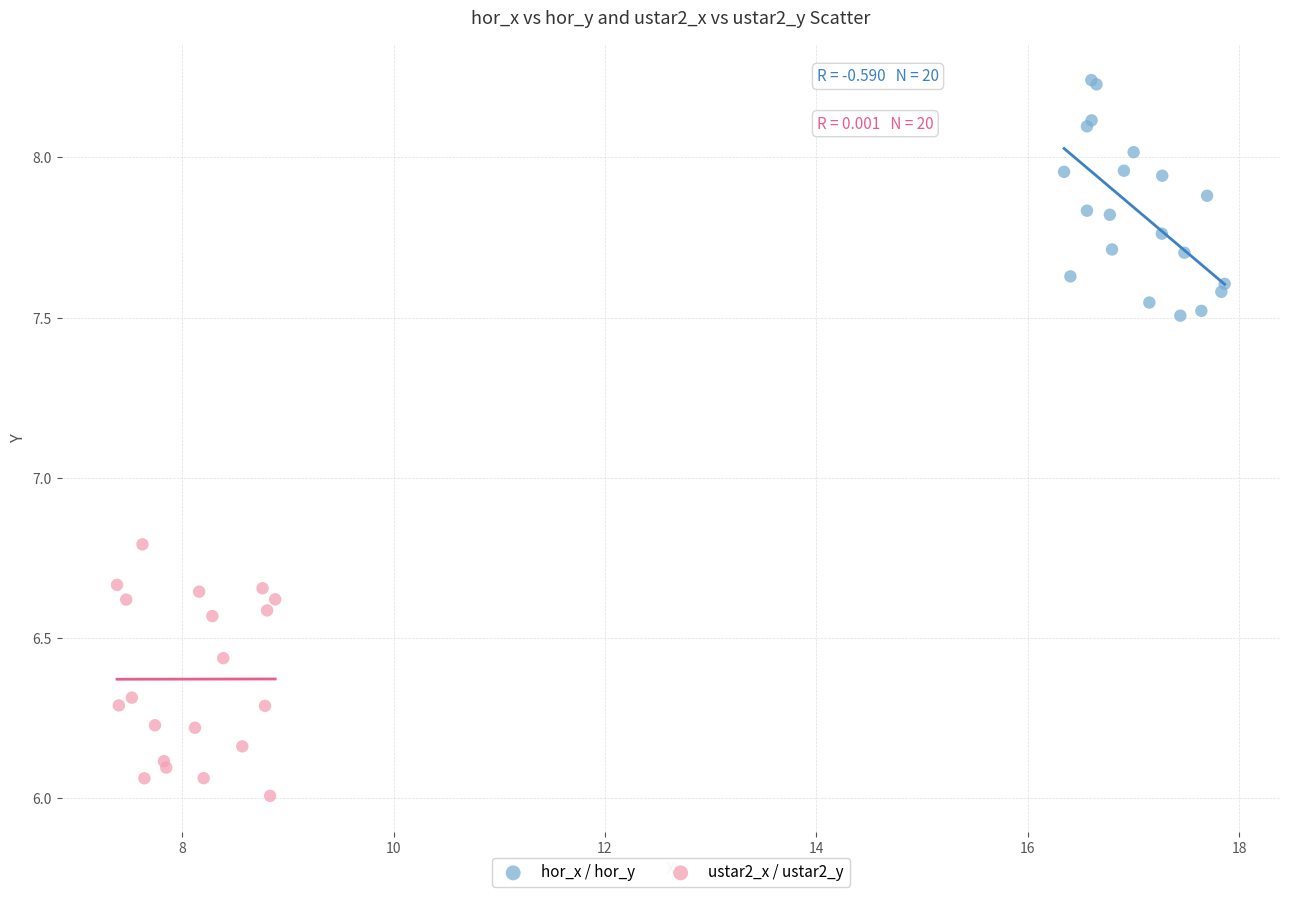

Which series reaches the minimum Y coordinate?

ustar2_x / ustar2_y